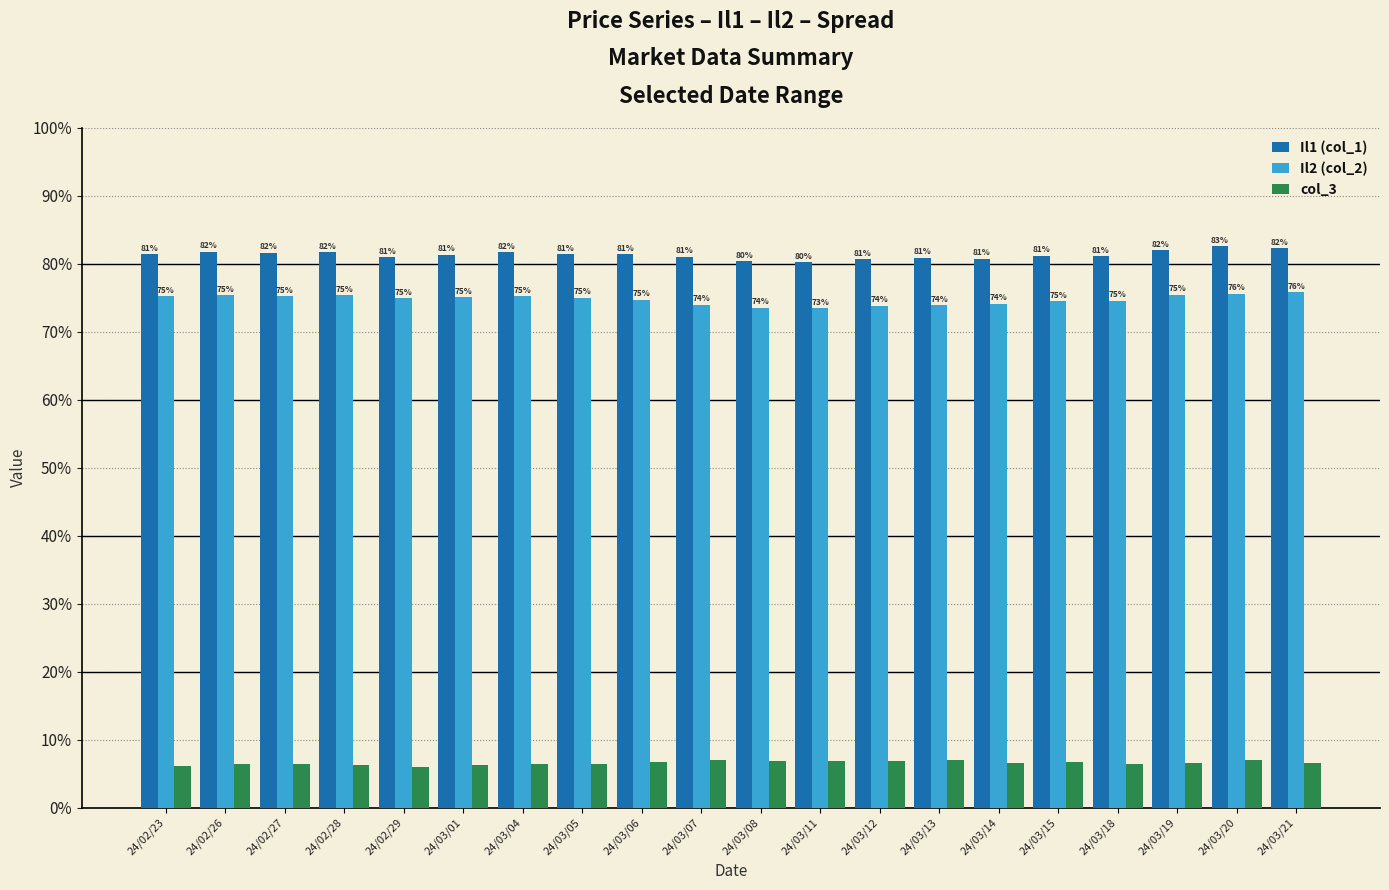

What is the difference between the highest and lowest values at 24/03/15?

0.7